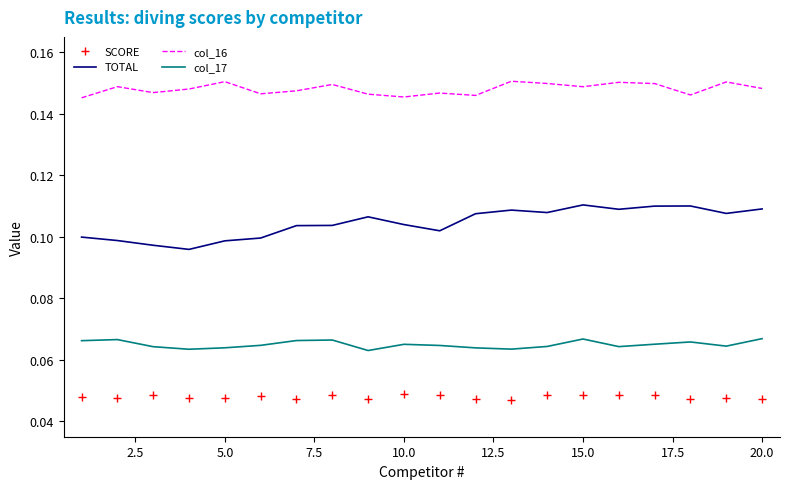

List the series in order of their overall mean, highest first.

col_16, TOTAL, col_17, SCORE